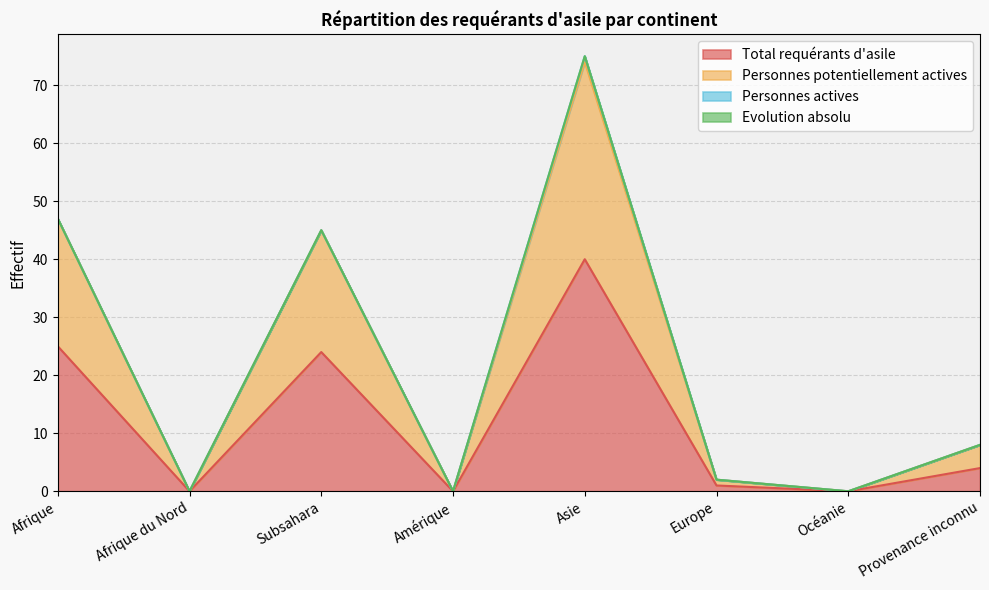

True or false: Total requérants d'asile and Personnes potentiellement actives cross at least once.

False